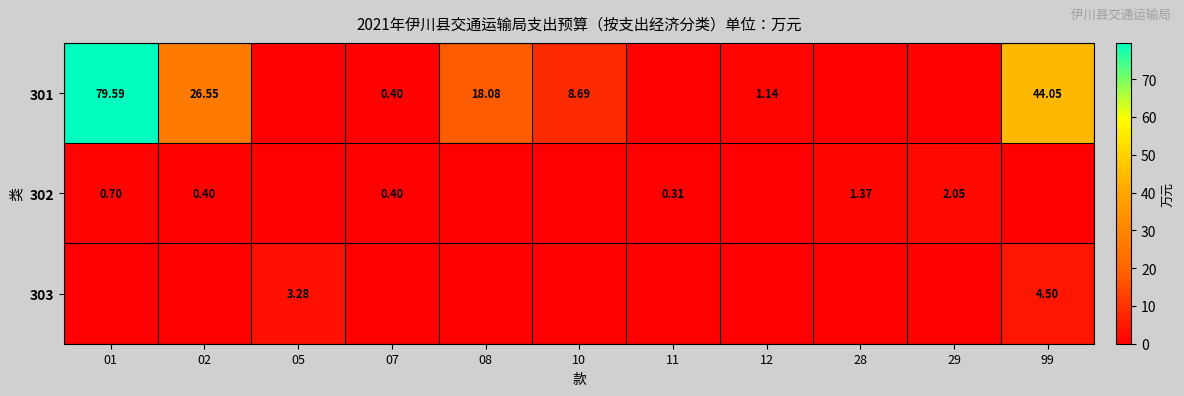

True or false: 301 has a value of 8.7 at 10.

True